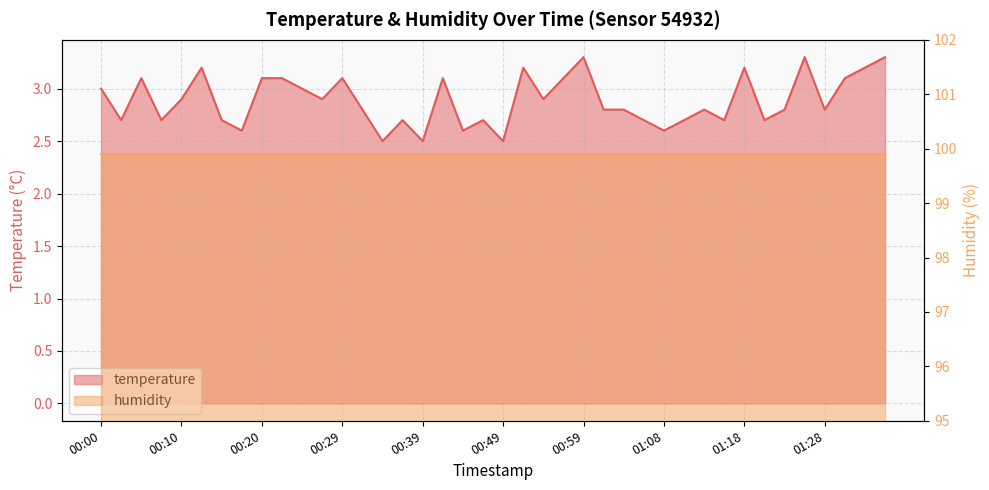

The value at 01:08 is 2.6. True or false?

True